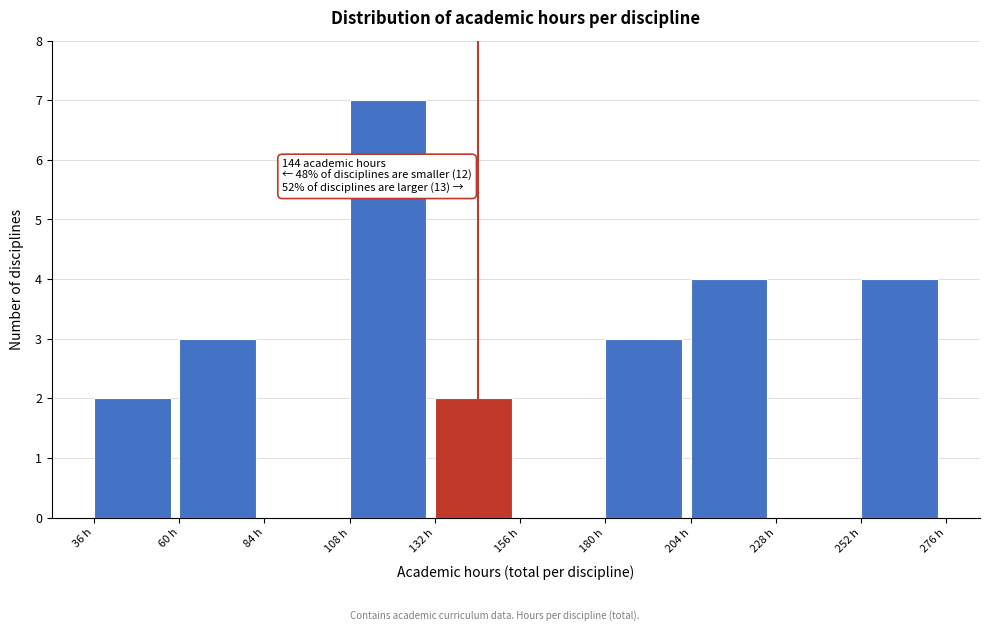

Which range on the x-axis has the tallest bar?

108 to 132